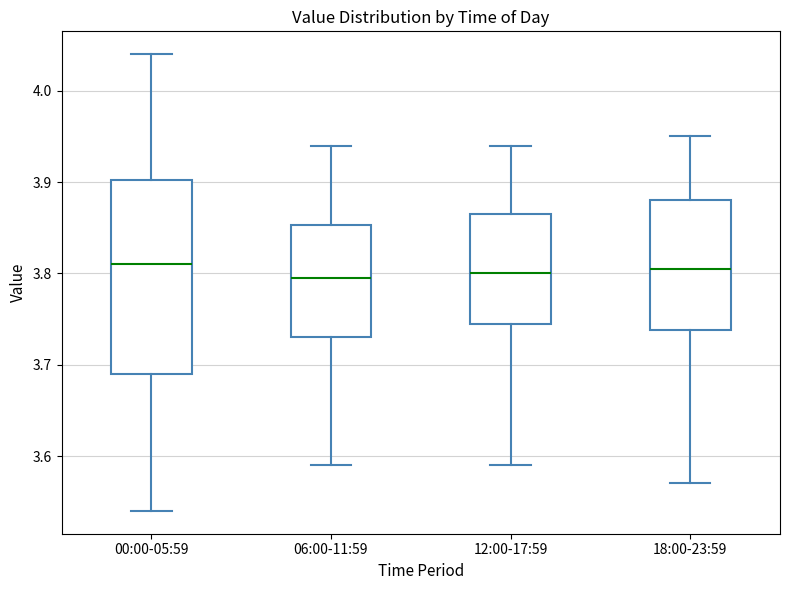

Reading left to right, transcribe this box plot: for each box, give where its median line is, the range the box spans, and where its two whiskers end, as read against the y-axis. The values are not printed on the chart, so give them approximately, as read against the axis.

00:00-05:59: median 3.81, box 3.69 to 3.90, whiskers 3.54 to 4.04
06:00-11:59: median 3.80, box 3.73 to 3.85, whiskers 3.59 to 3.94
12:00-17:59: median 3.80, box 3.75 to 3.87, whiskers 3.59 to 3.94
18:00-23:59: median 3.81, box 3.74 to 3.88, whiskers 3.57 to 3.95